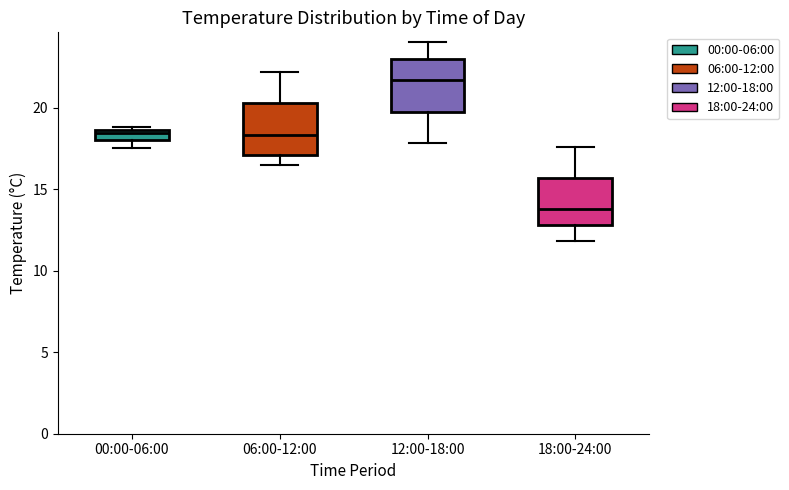

Which box has the lowest median line?

18:00-24:00